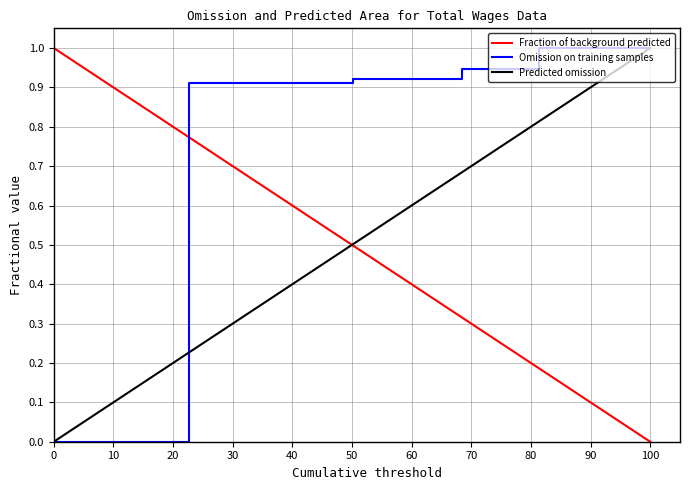

How many values exceed 0?

5